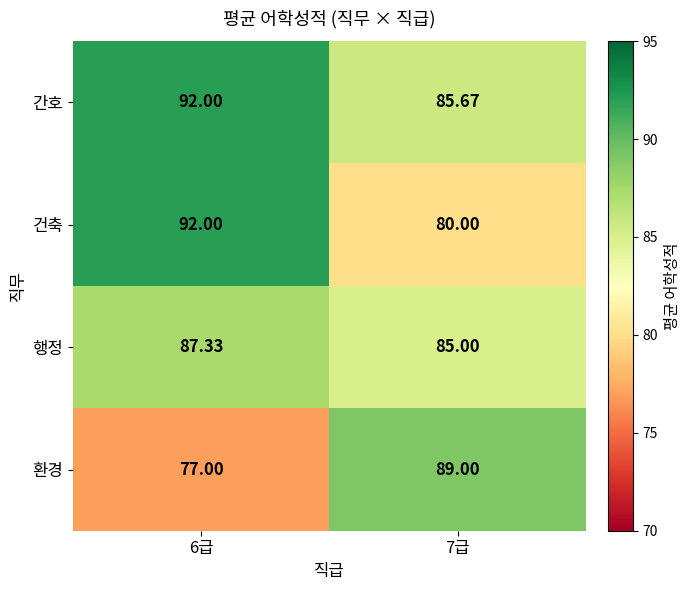

Which label corresponds to the largest value in the chart?

6급